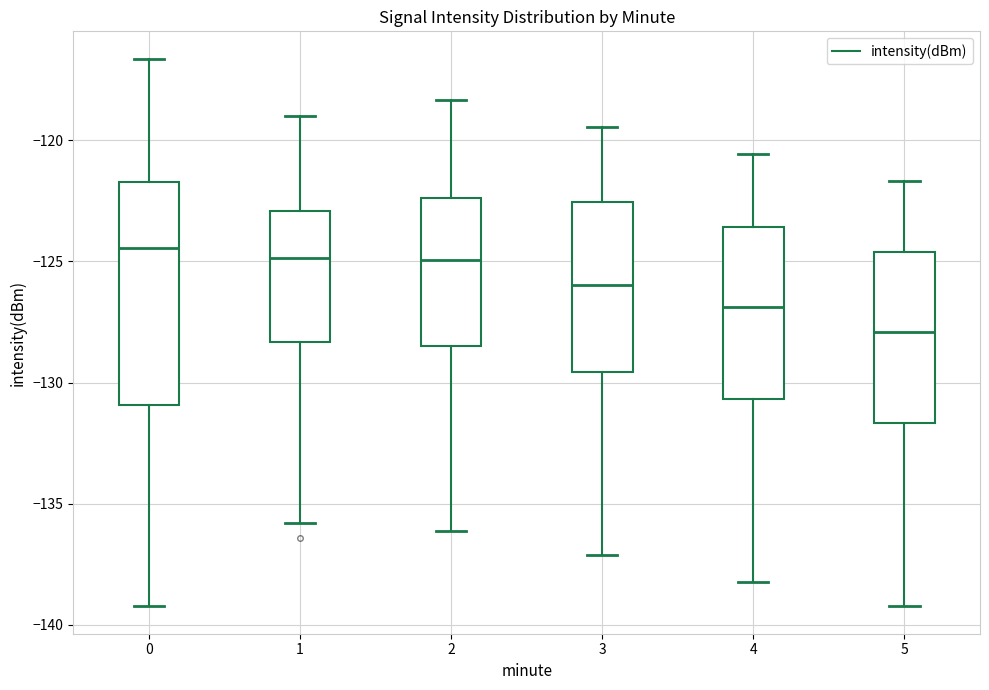

Reading left to right, transcribe this box plot: for each box, give where its median line is, the range the box spans, and where its two whiskers end, as read against the y-axis. The values are not printed on the chart, so give them approximately, as read against the axis.

0: median -124.5, box -131.0 to -121.5, whiskers -139.0 to -116.5
1: median -125.0, box -128.5 to -123.0, whiskers -136.0 to -119.0
2: median -125.0, box -128.5 to -122.5, whiskers -136.0 to -118.5
3: median -126.0, box -129.5 to -122.5, whiskers -137.0 to -119.5
4: median -127.0, box -130.5 to -123.5, whiskers -138.0 to -120.5
5: median -128.0, box -131.5 to -124.5, whiskers -139.0 to -121.5